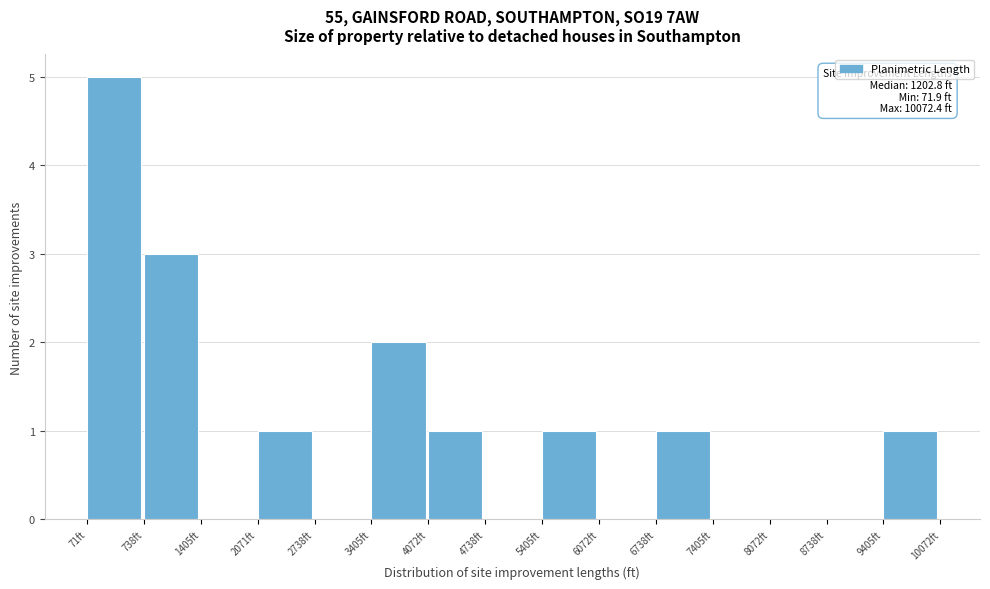

Which range on the x-axis has the tallest bar?

100 to 700